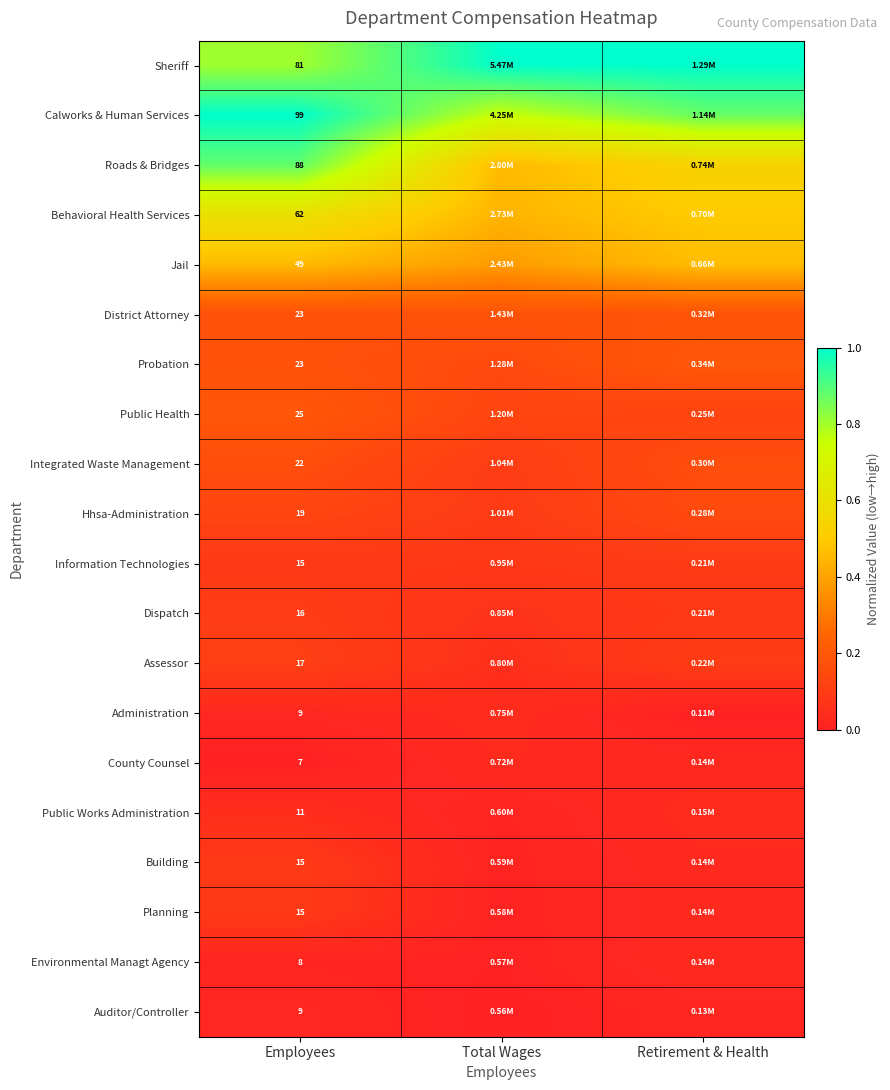

Where is Probation nearest to the value 0?

Total Wages